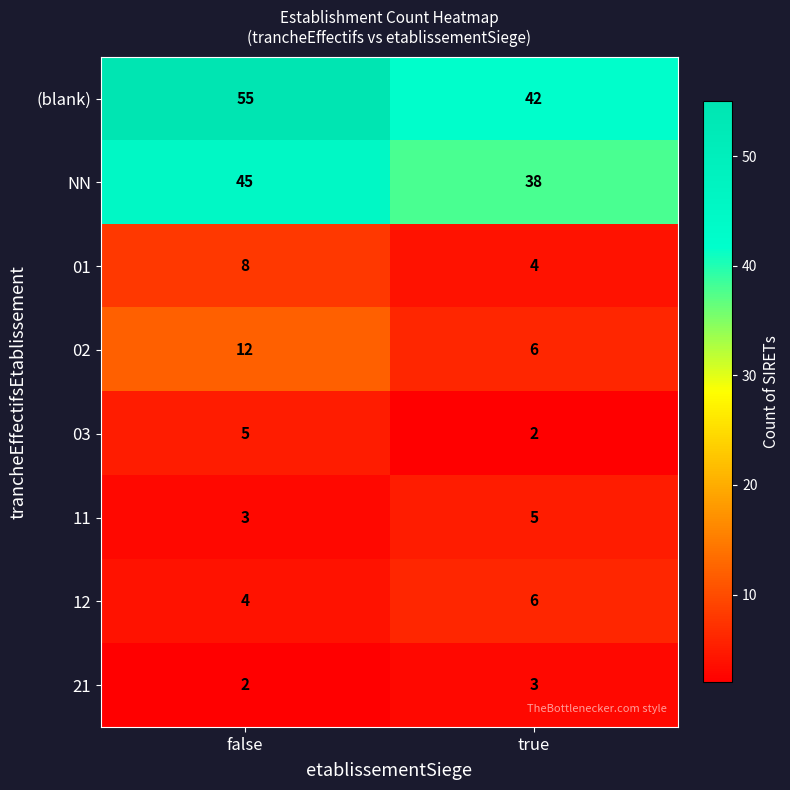

Reading left to right, transcribe all the data shown in this chart.

(blank): 55	42
NN: 45	38
01: 8	4
02: 12	6
03: 5	2
11: 3	5
12: 4	6
21: 2	3